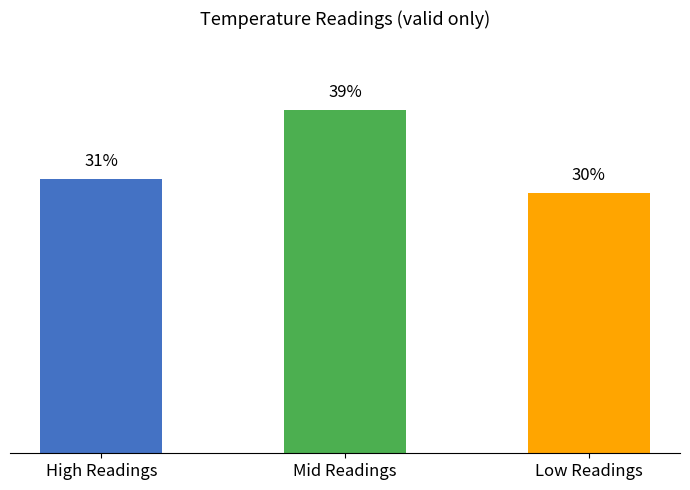

Rank the categories by value from highest to lowest.

Mid Readings, High Readings, Low Readings